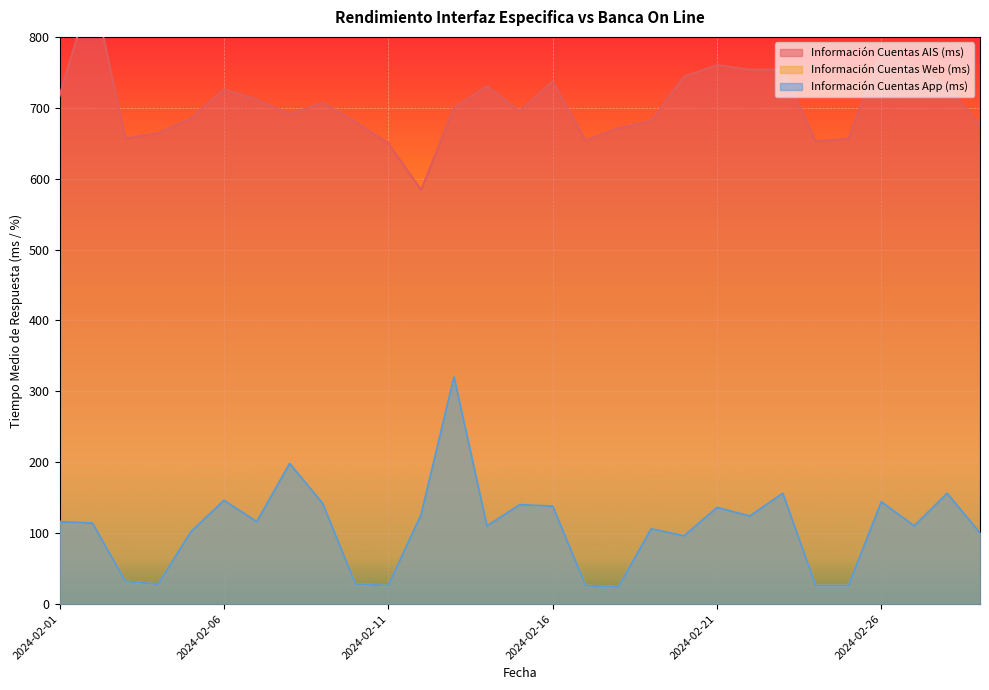

At which category does Información Cuentas App (ms) reach its first local peak?

2024-02-06